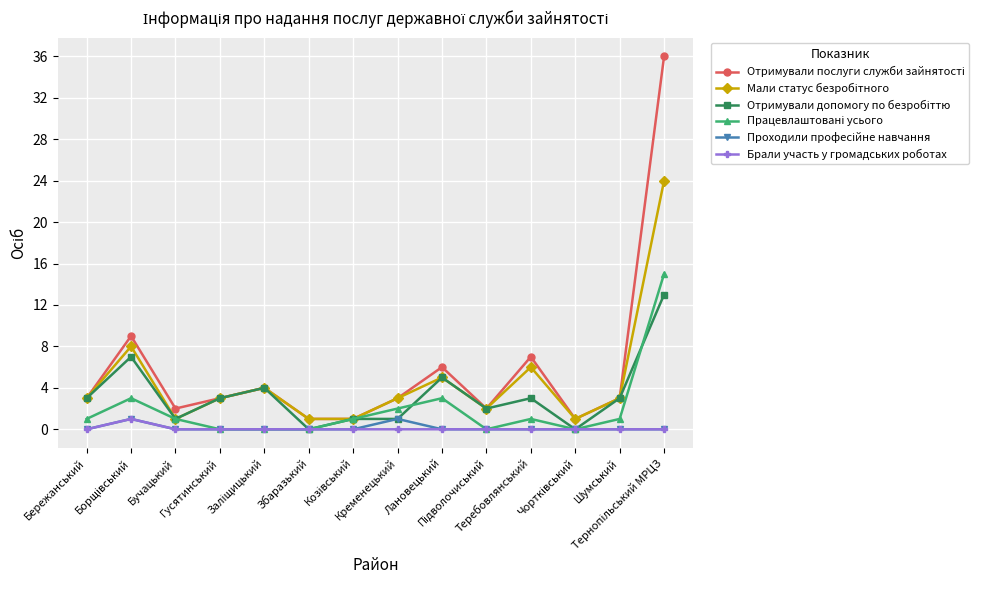

What is the maximum value shown in the chart?

36